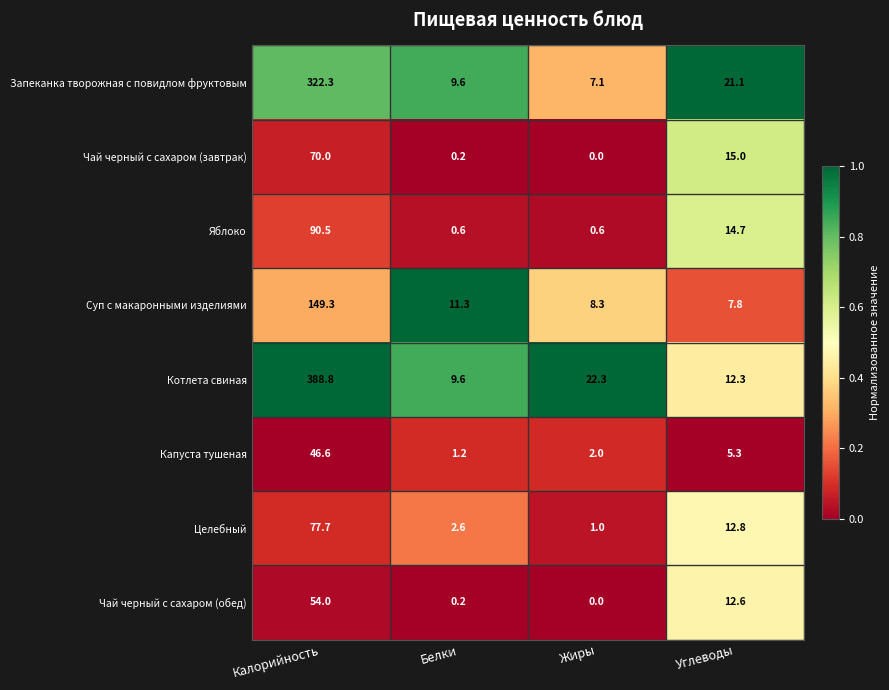

At how many categories does at least one series exceed 0?

4